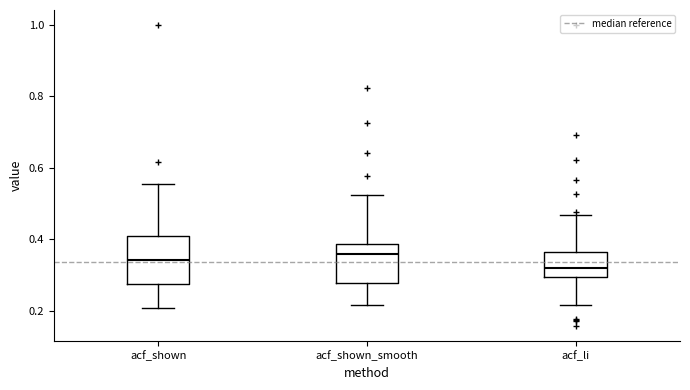

Reading left to right, transcribe this box plot: for each box, give where its median line is, the range the box spans, and where its two whiskers end, as read against the y-axis. The values are not printed on the chart, so give them approximately, as read against the axis.

acf_shown: median 0.34, box 0.28 to 0.42, whiskers 0.20 to 0.56
acf_shown_smooth: median 0.36, box 0.28 to 0.38, whiskers 0.22 to 0.52
acf_li: median 0.32, box 0.30 to 0.36, whiskers 0.22 to 0.46